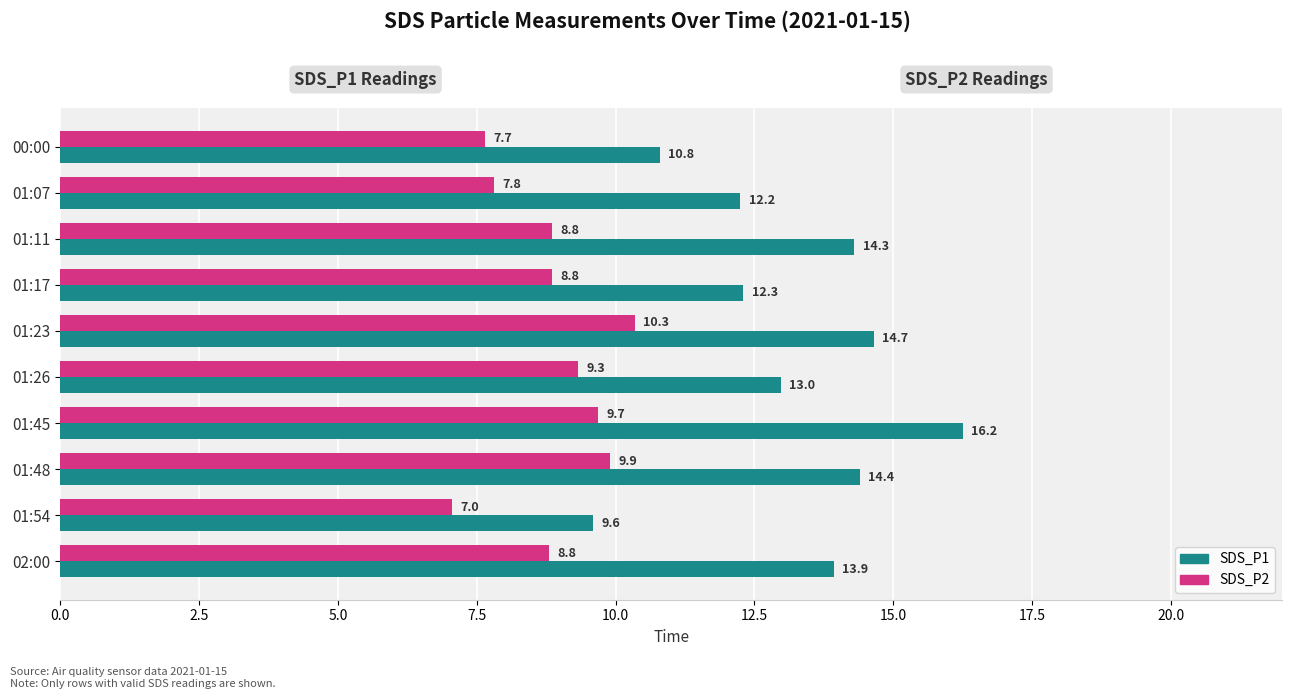

Which series has the largest total across all categories?

SDS_P1